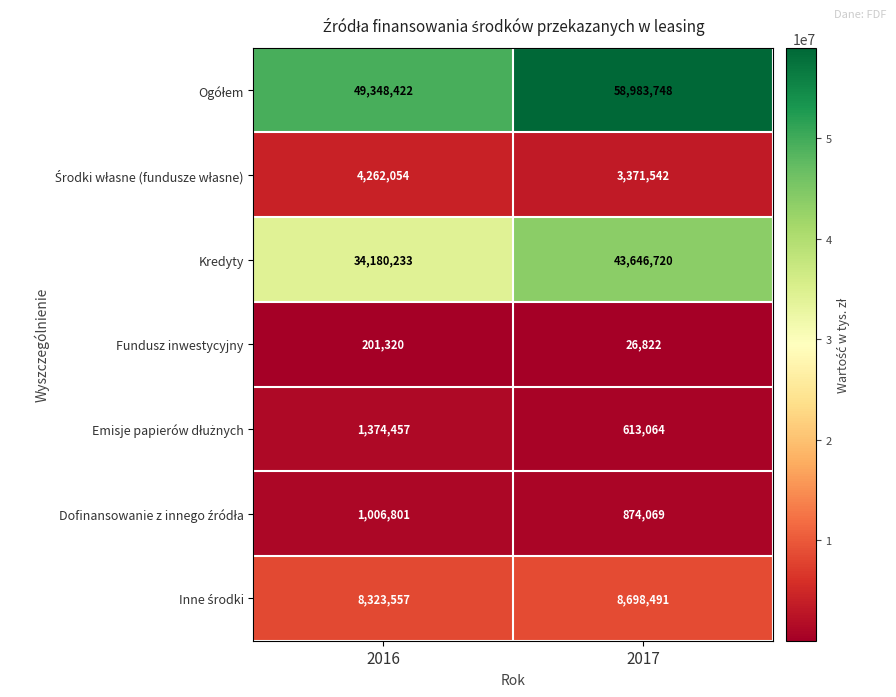

What is the total value across all series at 2017?

116214456